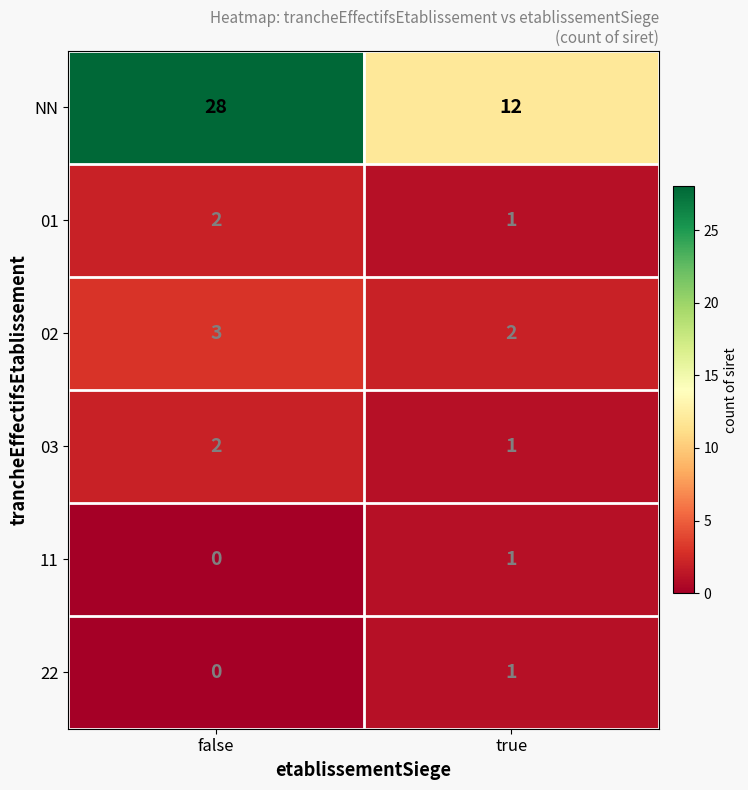

At which label is 22 closest to 0?

false